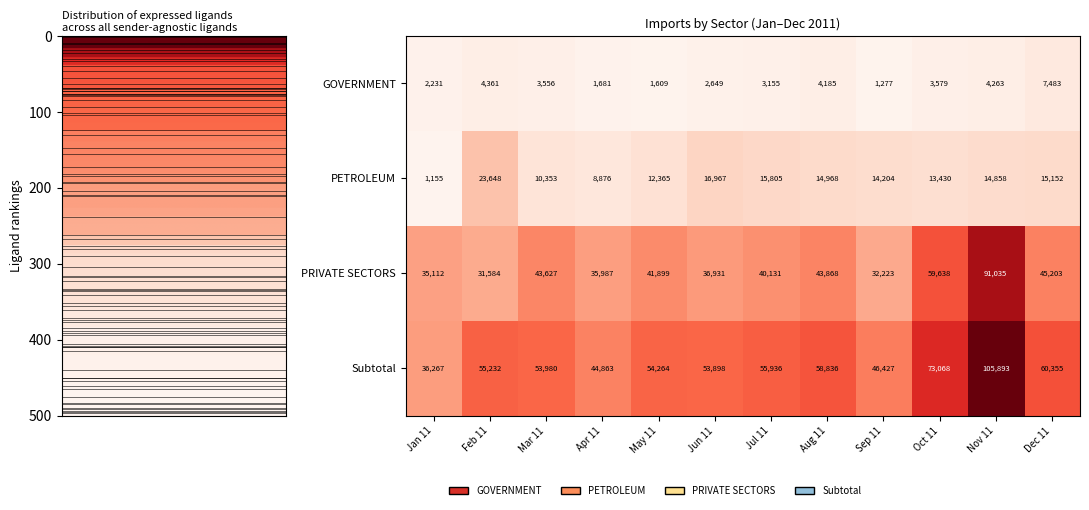

At which label does PETROLEUM first exceed 14858?

Feb 11